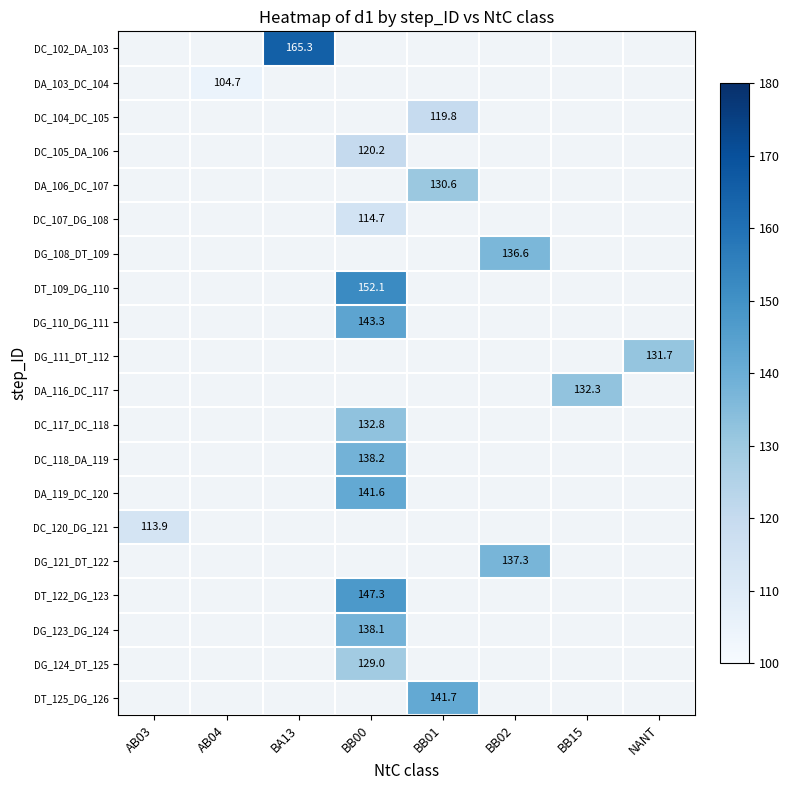

Which label corresponds to the smallest value in the chart?

AB04